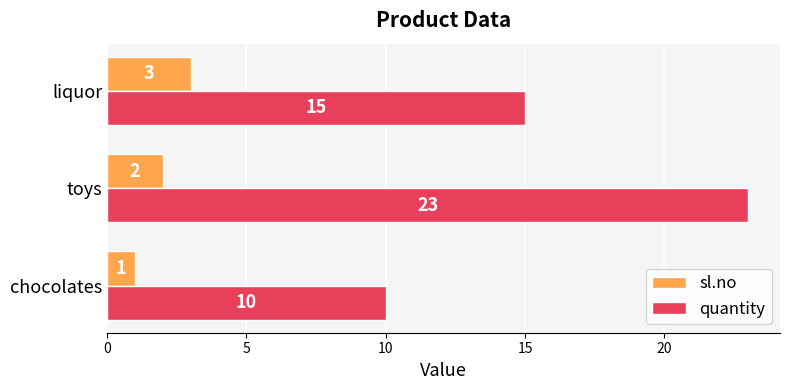

The sl.no series shows 3 at liquor. True or false?

True